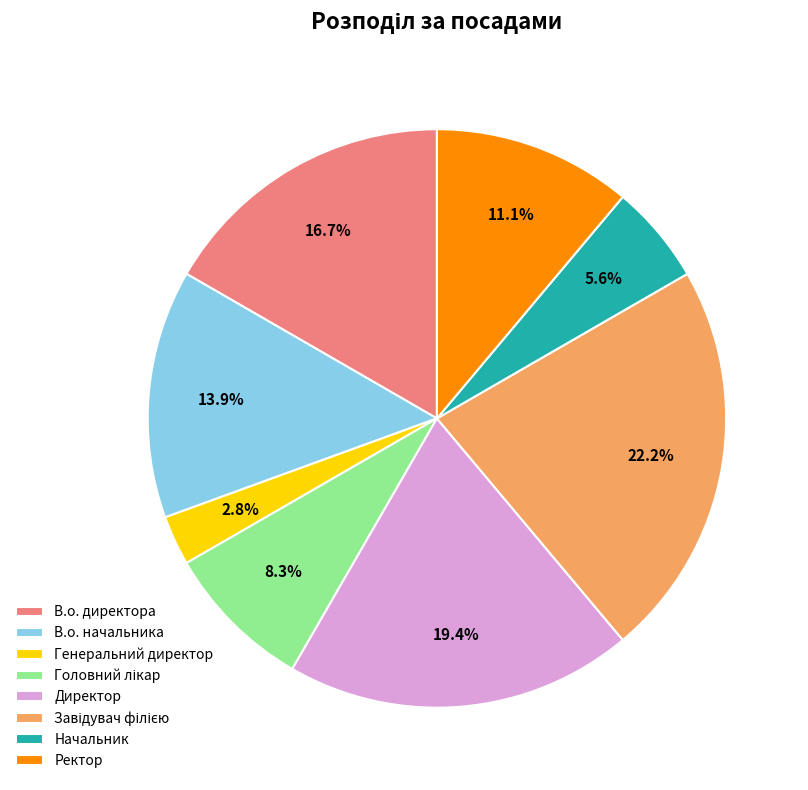

Between Директор and В.о. начальника, which is larger?

Директор